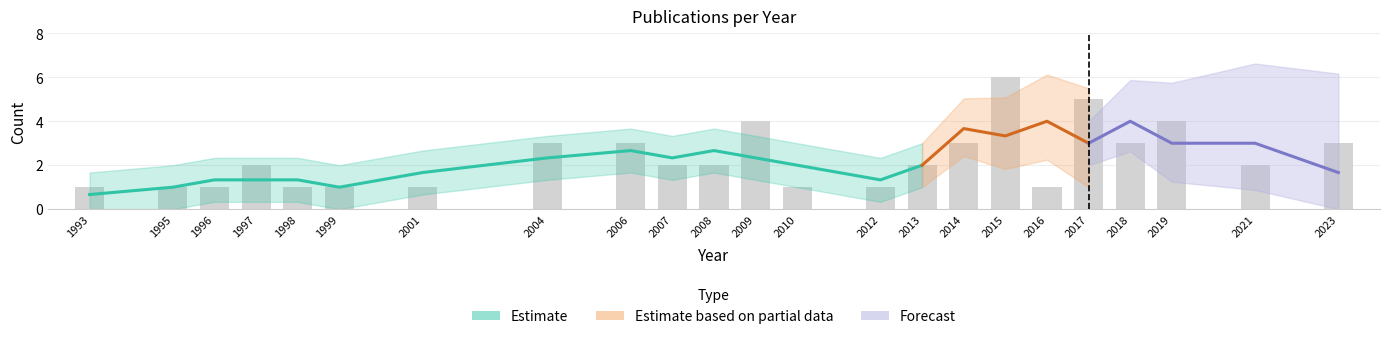

Reading right to left, extract all data points from this chart.

3	2	4	3	5	1	6	3	2	1	1	4	2	2	3	3	1	1	1	2	1	1	1